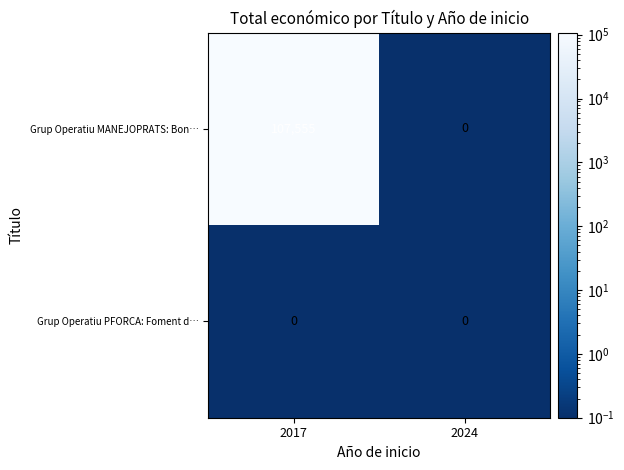

Rank the series by their maximum value, from lowest to highest.

Grup Operatiu PFORCA: Foment d…, Grup Operatiu MANEJOPRATS: Bon…